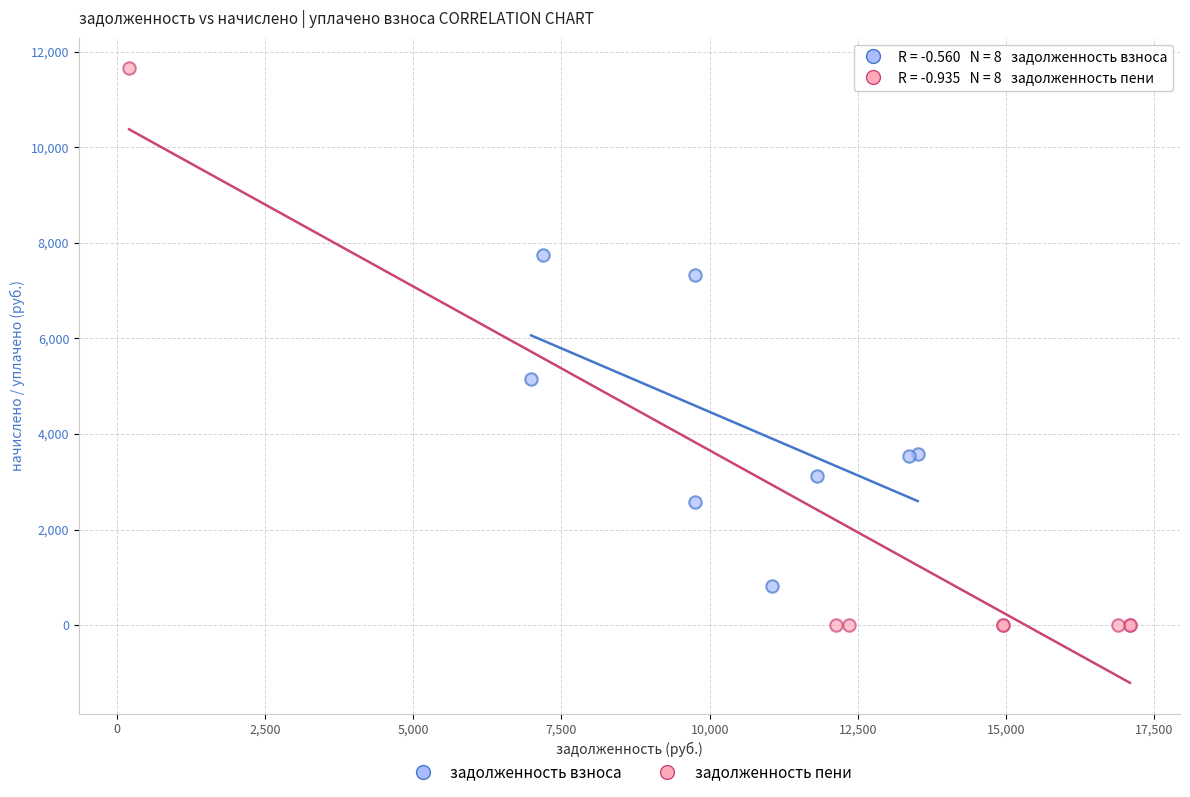

Which series has the largest Y range (max minus min)?

задолженность пени